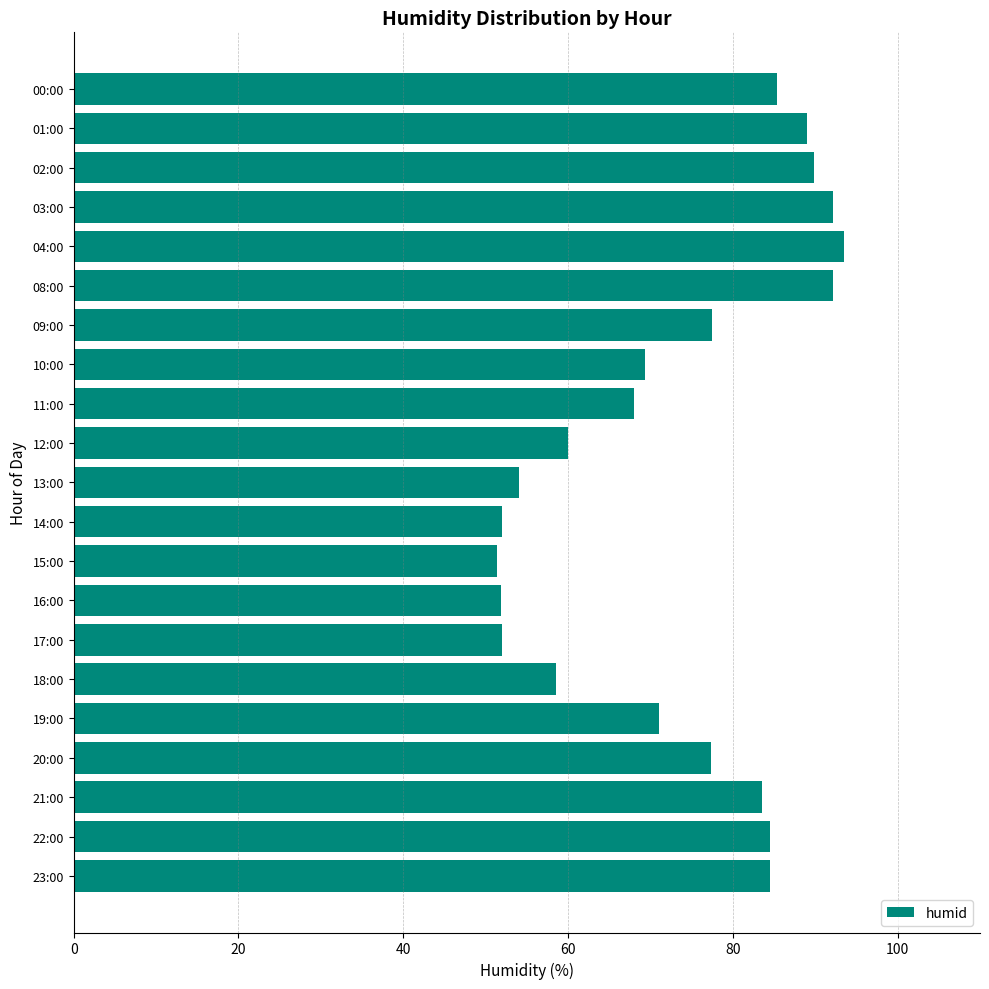

What is the smallest value displayed?

51.3